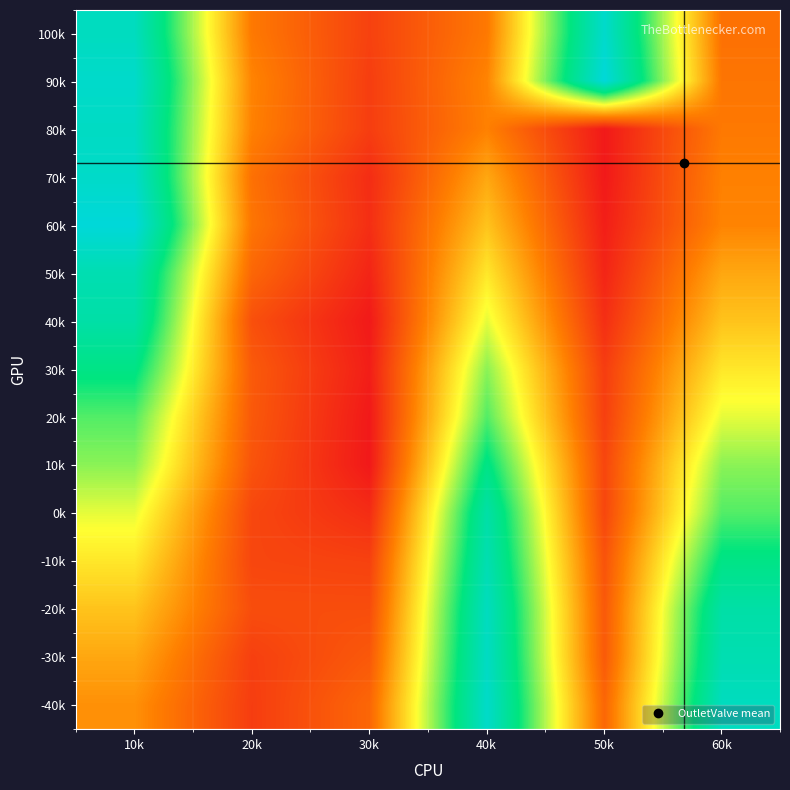

How many series are shown in this chart?

15